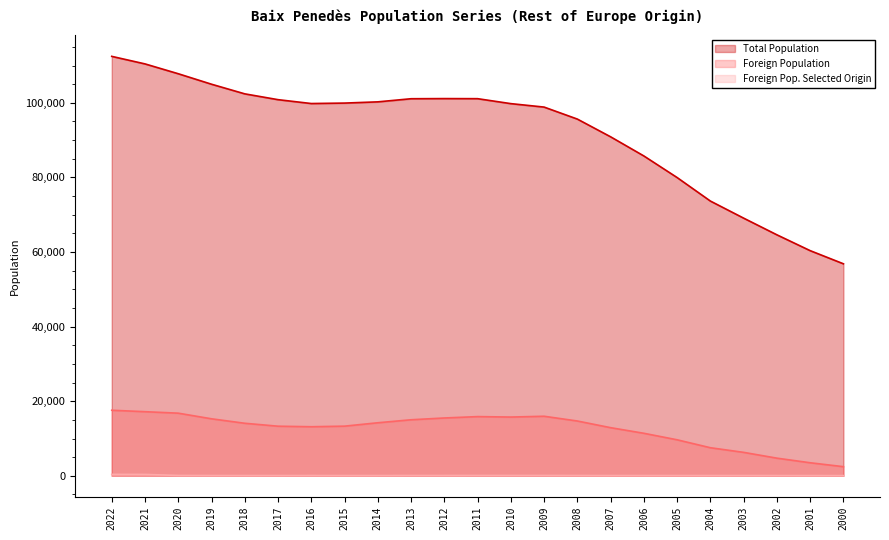

At which label does Foreign Population first exceed 14085?

2022